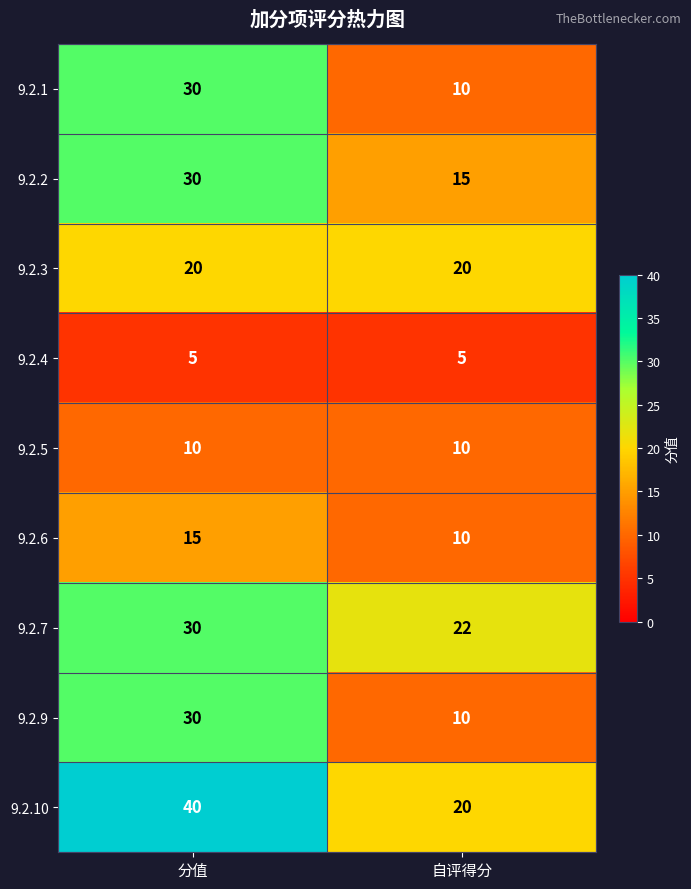

What is the approximate value of 9.2.3 at 分值?

20